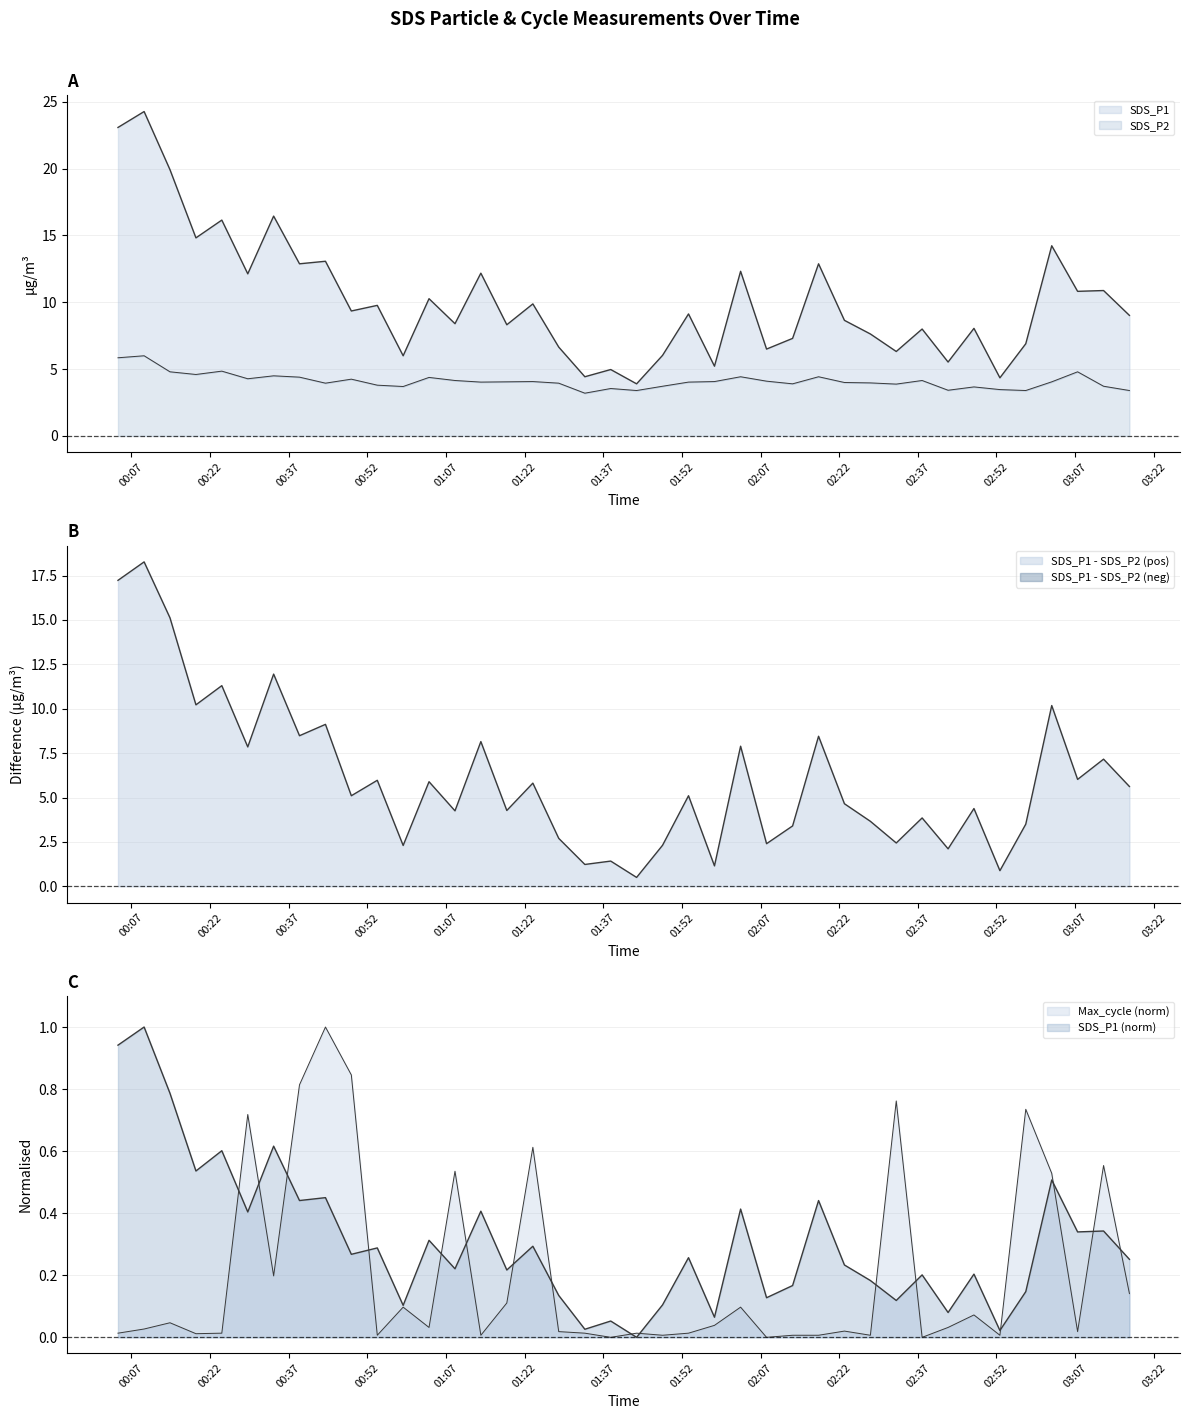

Between 2023/11/24 00:58:51 and 2023/11/24 02:32:53, which is larger?

2023/11/24 02:32:53